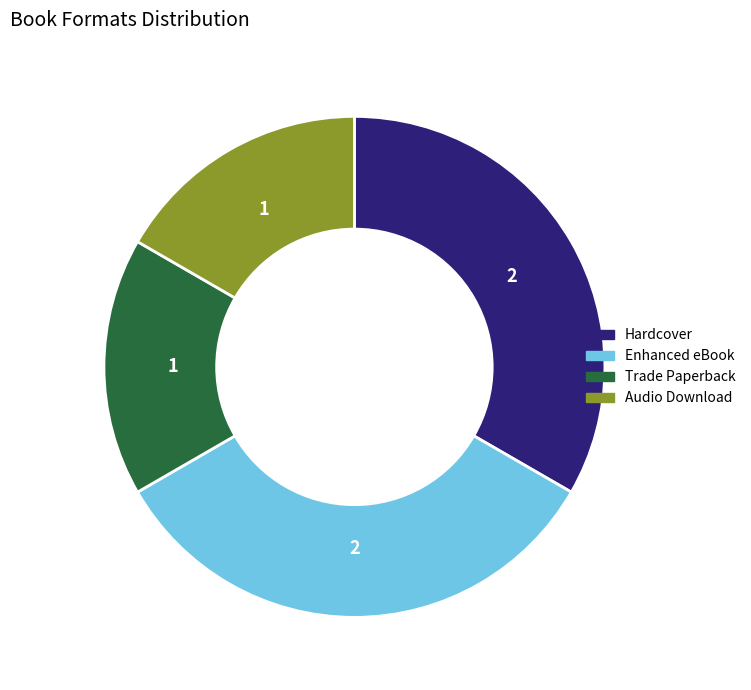

Is there any slice that represents more than half of the pie?

No